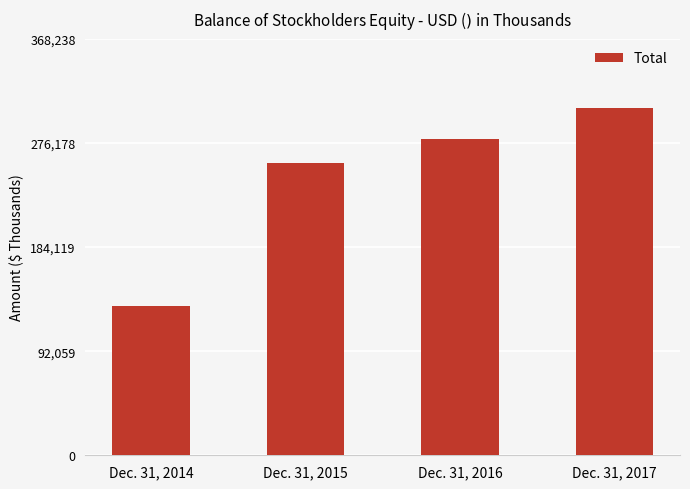

What is the minimum value shown in the chart?

131778